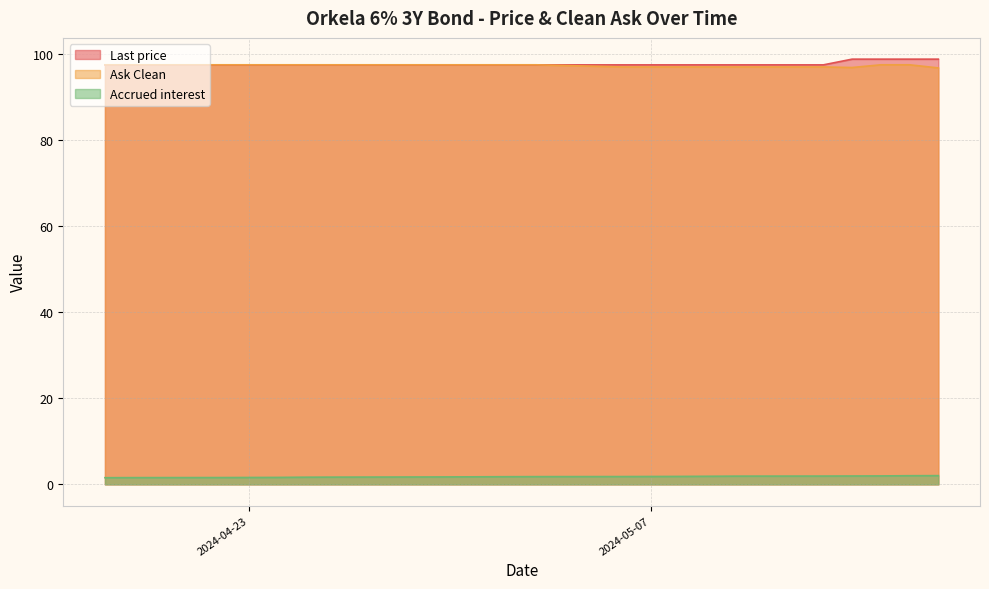

Where is the first local minimum for Ask Clean?

2024-05-14